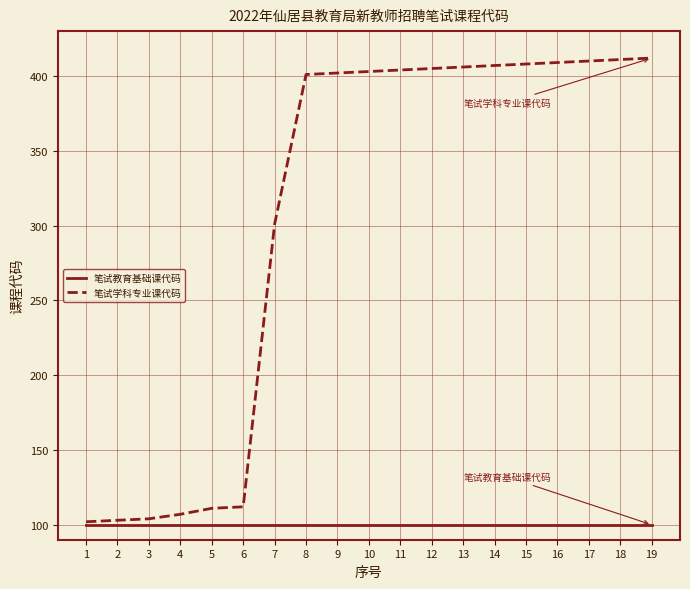

What is the minimum value shown in the chart?

100